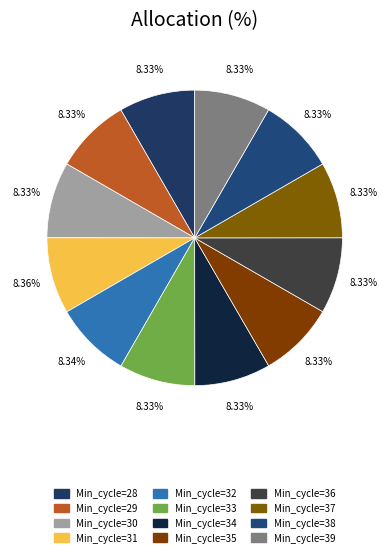

Which category has the biggest portion of the pie?

31